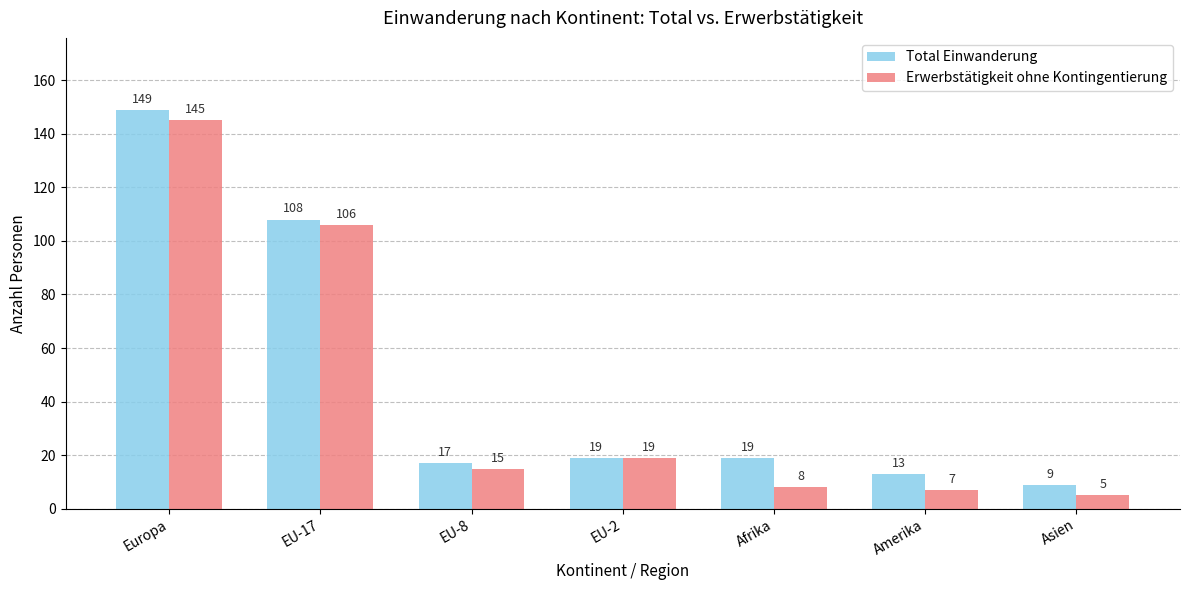

True or false: Erwerbstätigkeit ohne Kontingentierung has a value of 106 at EU-17.

True